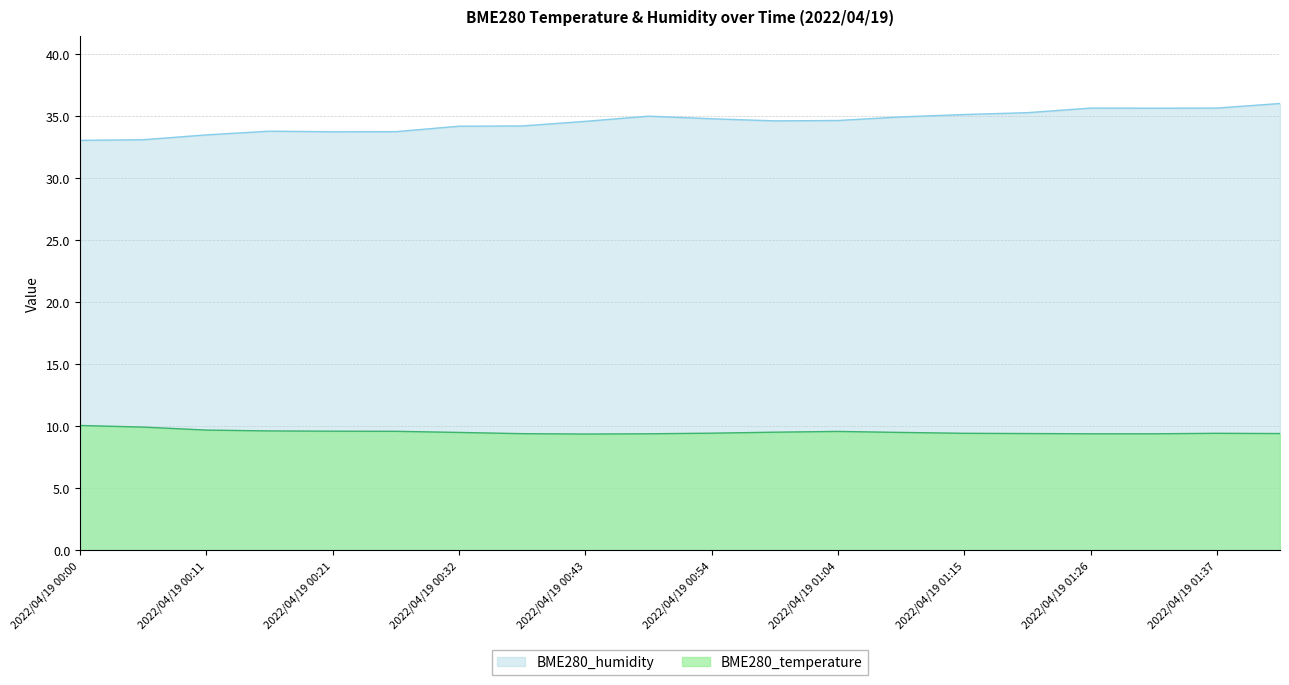

What is the difference between the second highest and second lowest values in the BME280_temperature series?

0.5